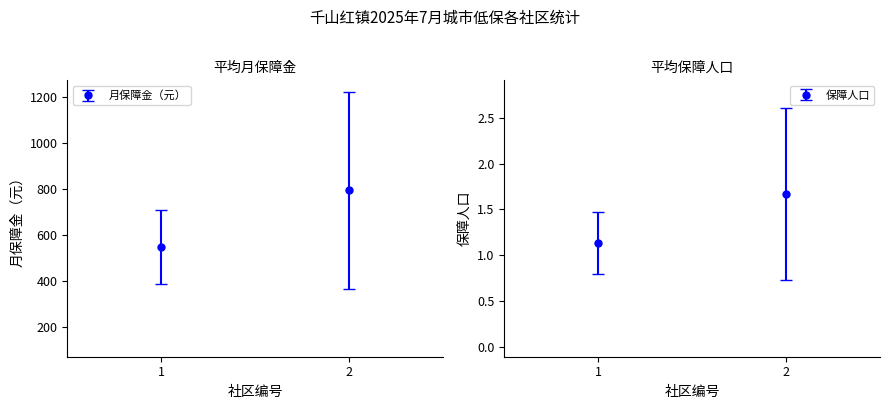

List the series in order of their peak value, highest first.

月保障金（元）, 保障人口